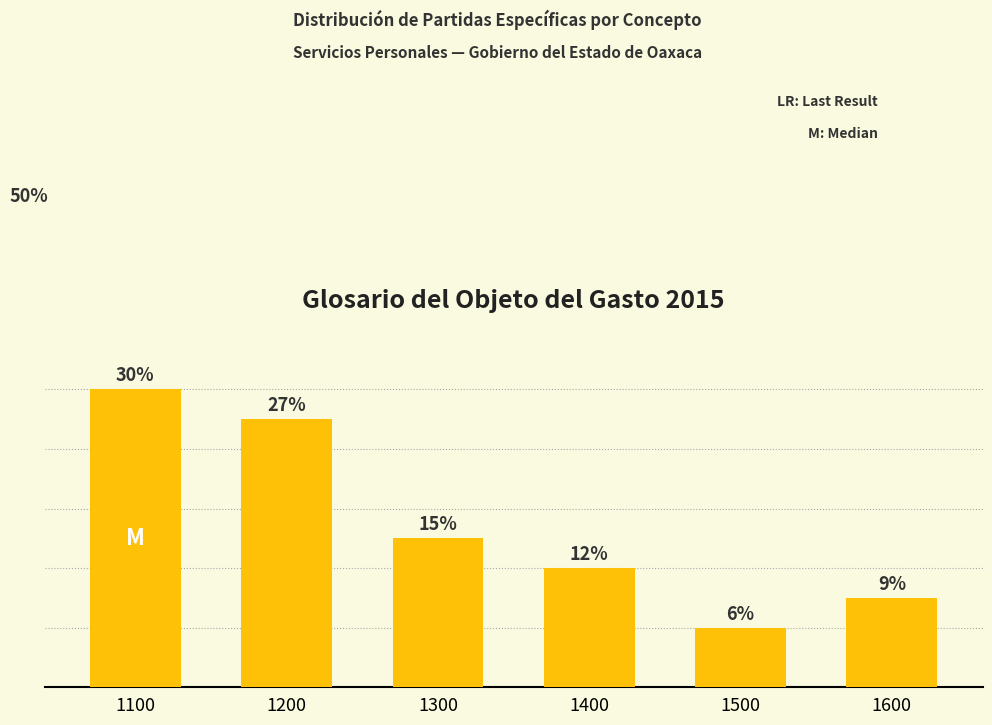

Rank the categories by value from highest to lowest.

1100, 1200, 1300, 1400, 1600, 1500